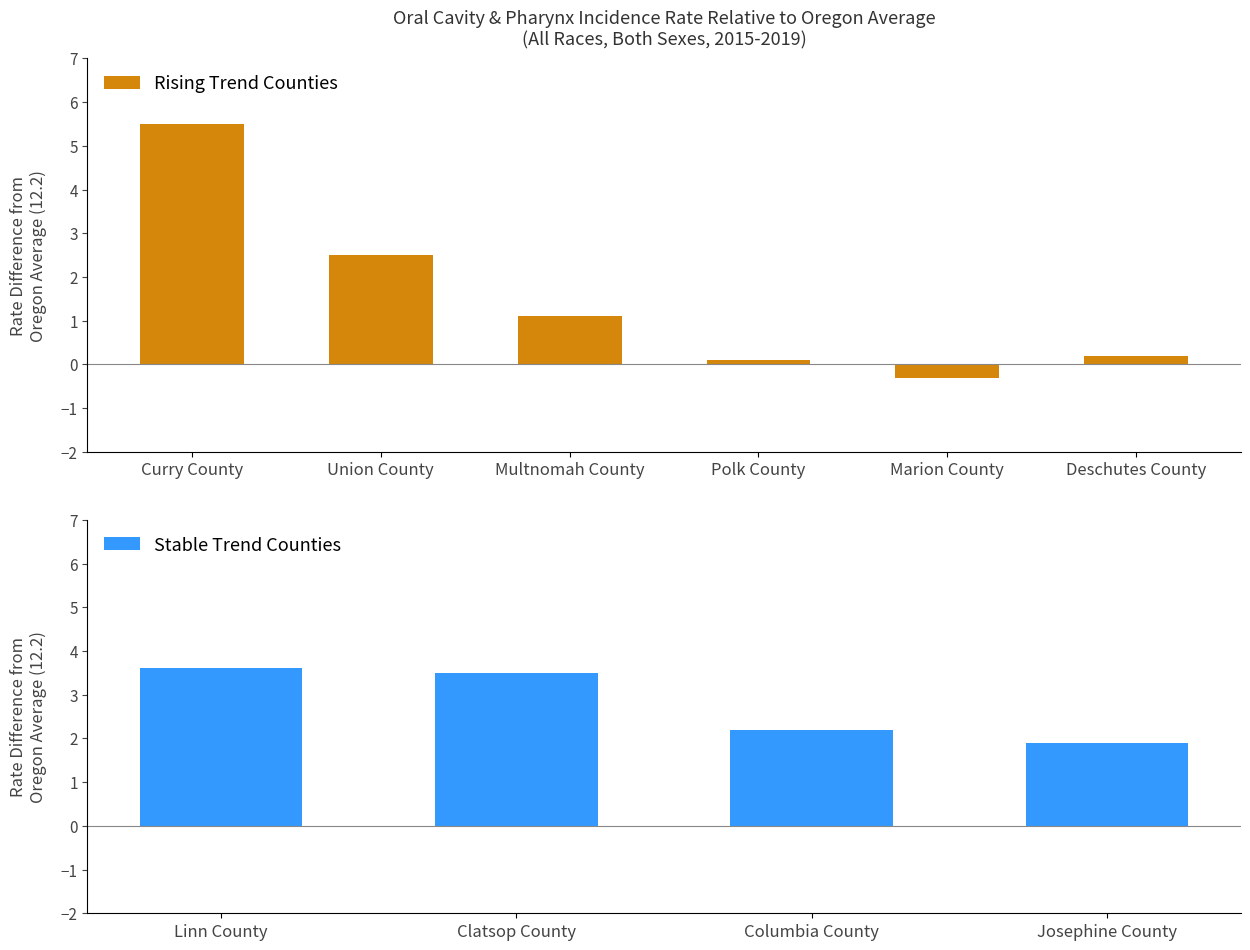

The Rising Trend Counties series shows 4.4 at Union County. True or false?

False